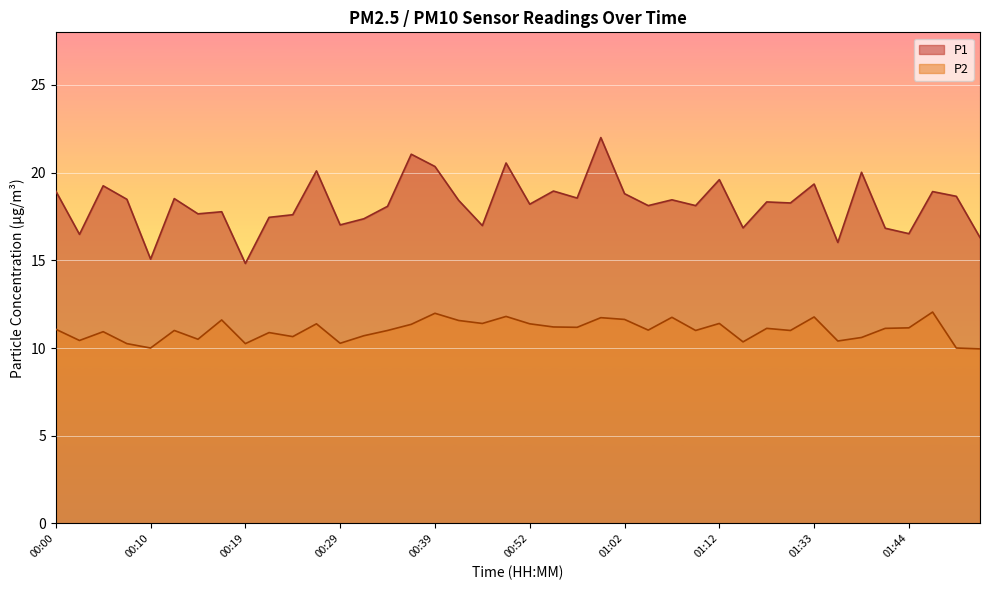

What is the difference between the highest and lowest values at 00:22?

6.6